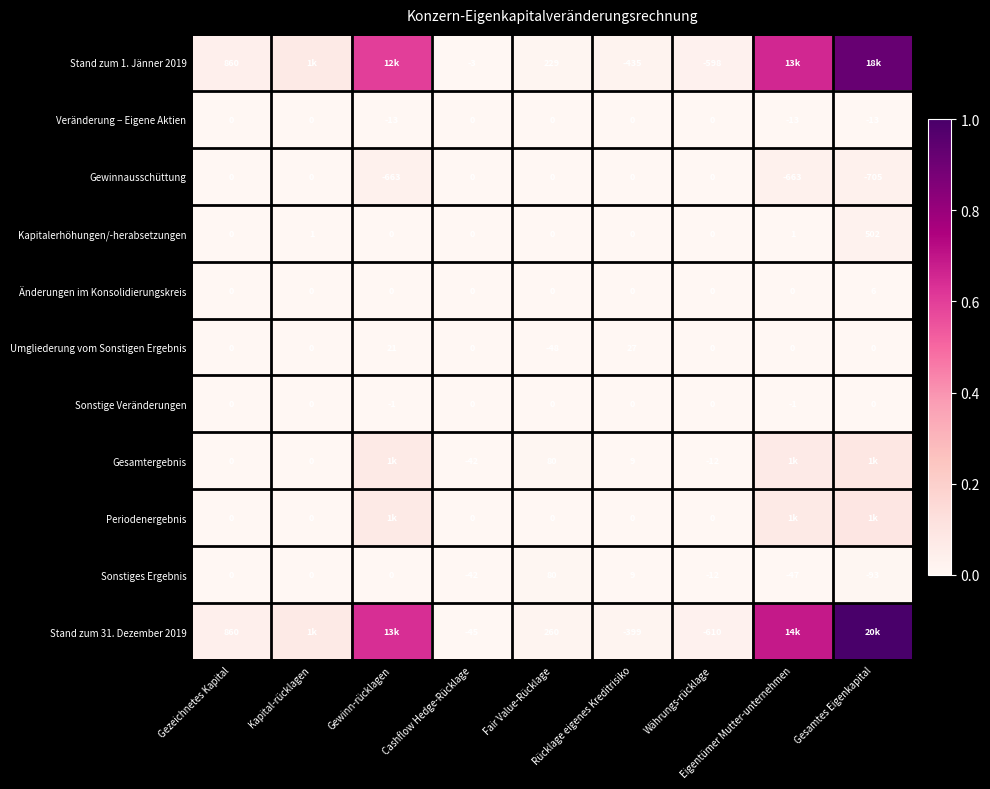

How many values in Sonstige Veränderungen are below zero?

2